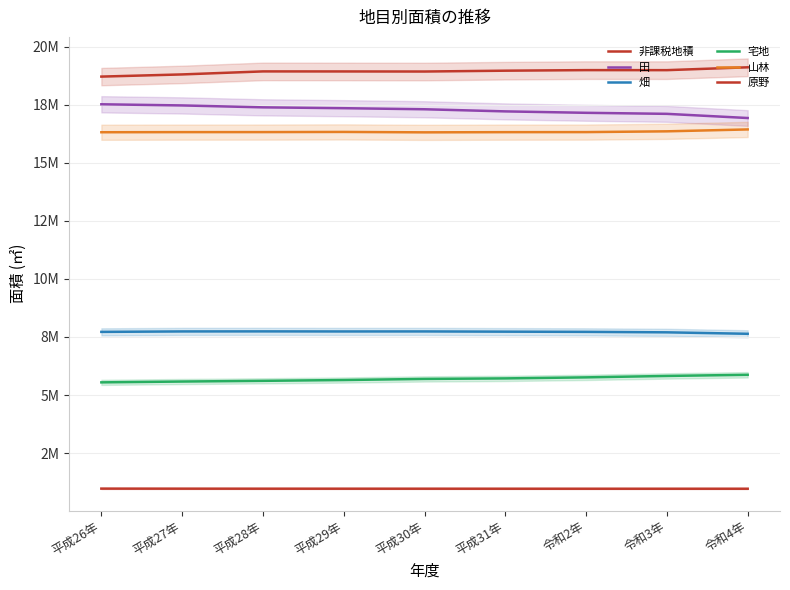

True or false: 田 has a value of 26331505 at 令和4年.

False